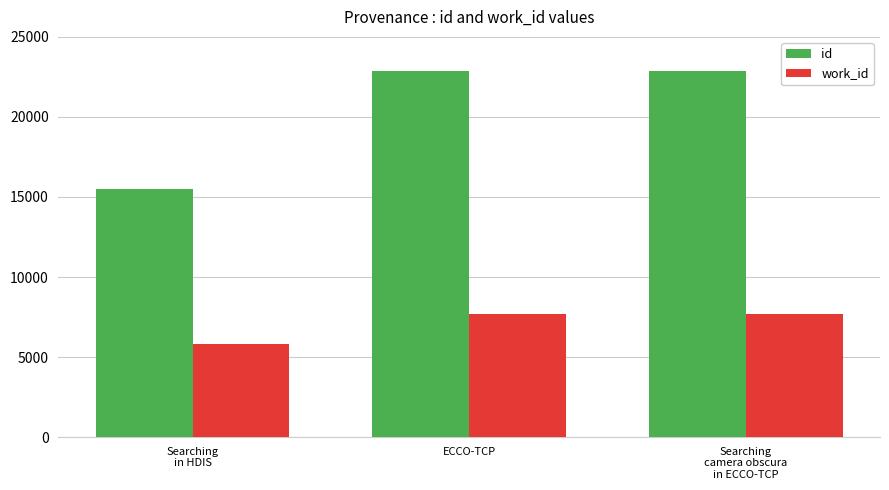

What is the label of the 3rd bar from the left?

Searching
camera obscura
in ECCO-TCP